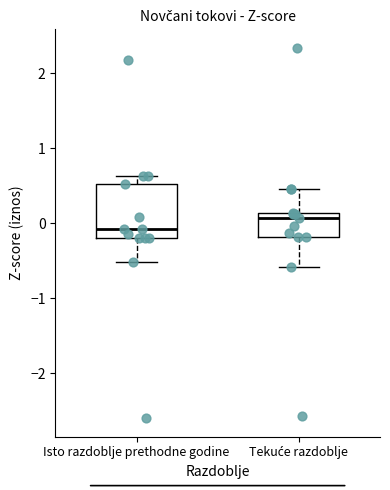

Reading left to right, transcribe this box plot: for each box, give where its median line is, the range the box spans, and where its two whiskers end, as read against the y-axis. The values are not printed on the chart, so give them approximately, as read against the axis.

Isto razdoblje prethodne godine: median -0.1, box -0.2 to 0.5, whiskers -0.5 to 0.6
Tekuće razdoblje: median 0.1 (just below the box's upper edge), box -0.2 to 0.1, whiskers -0.6 to 0.5